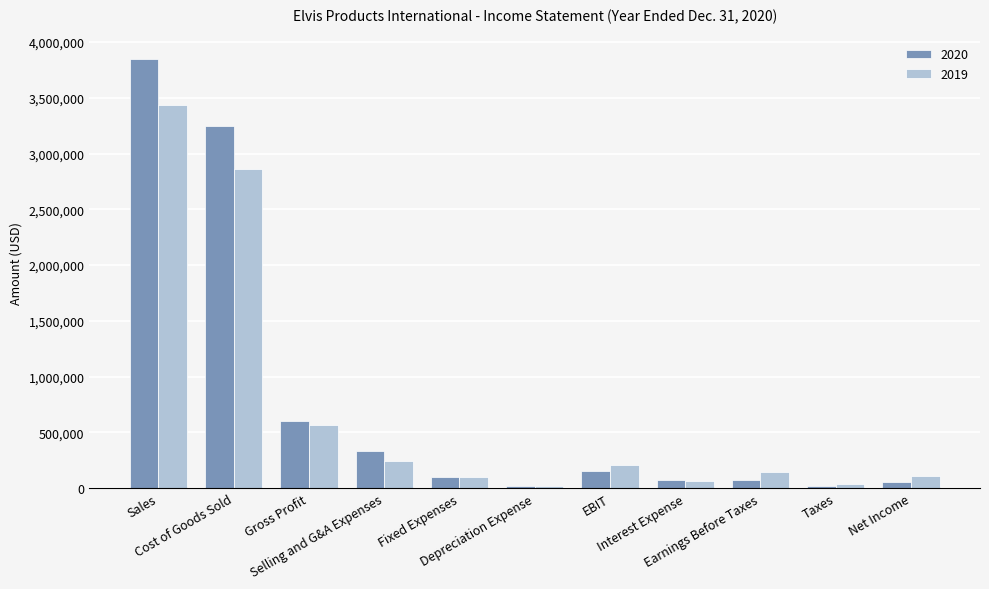

What is the sum of all 2020 values?

8523400